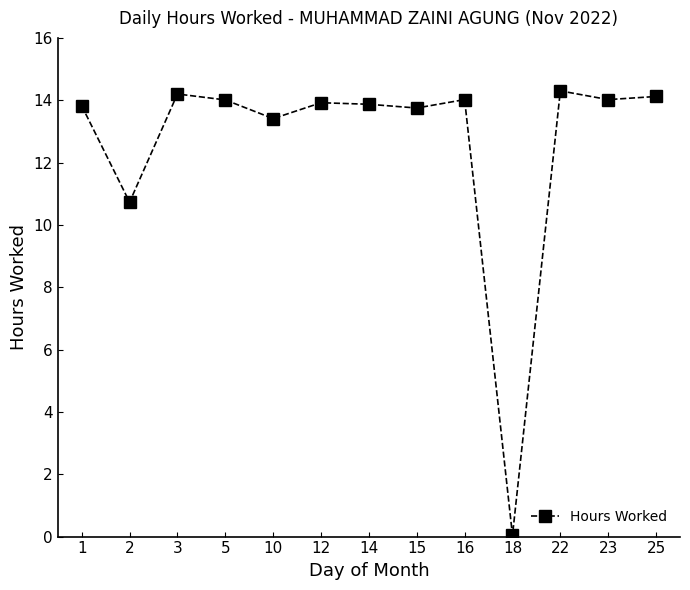

True or false: there are more than 0 points higher than both neighbors.

True